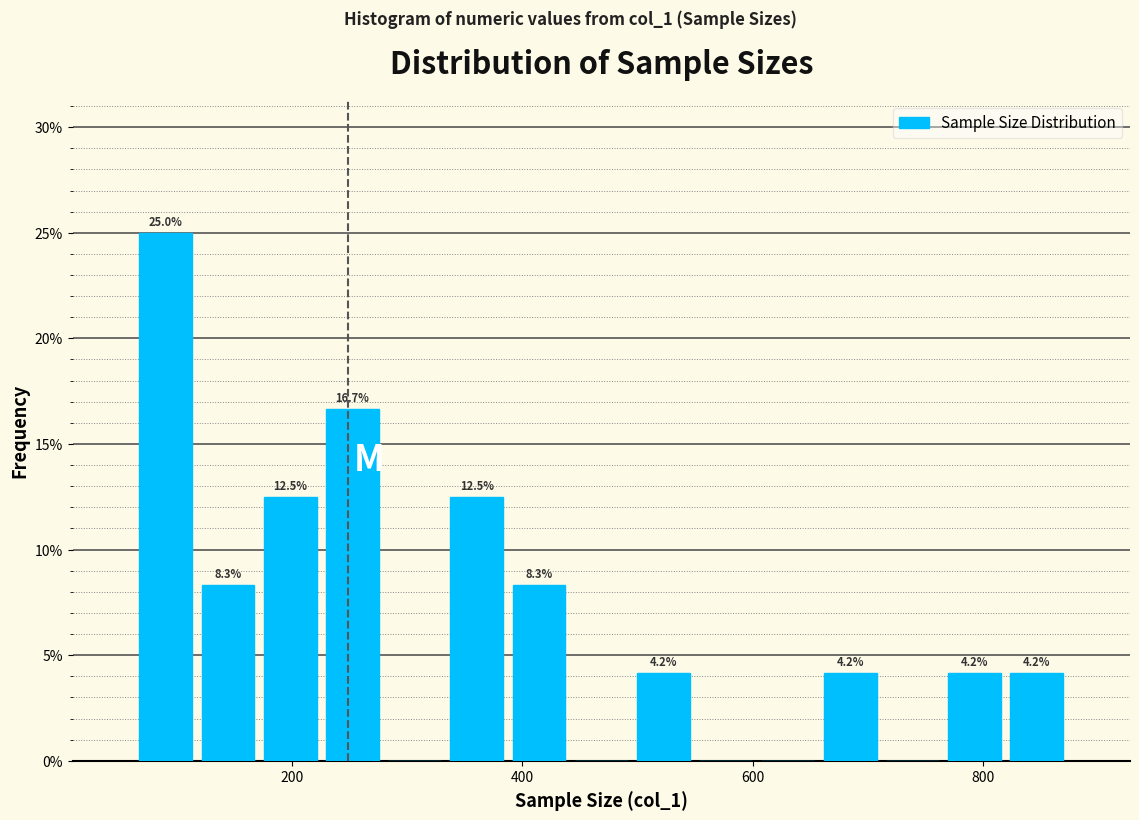

Read against the x-axis, roughly where is the centre of the tallest bar?

100